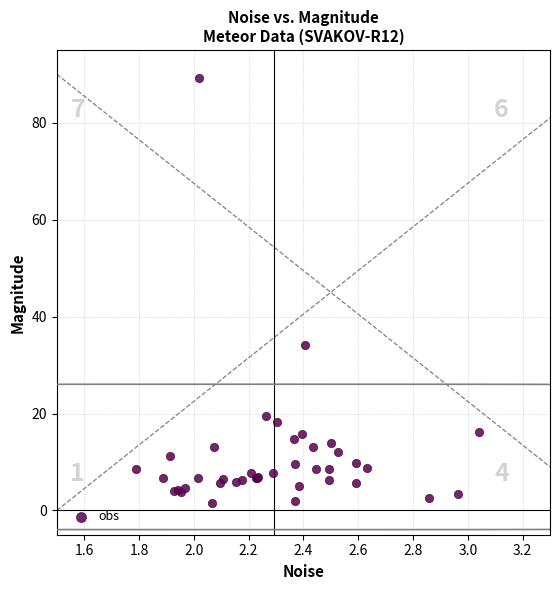

What Y value in the scatter plot is closest to 45?

34.1